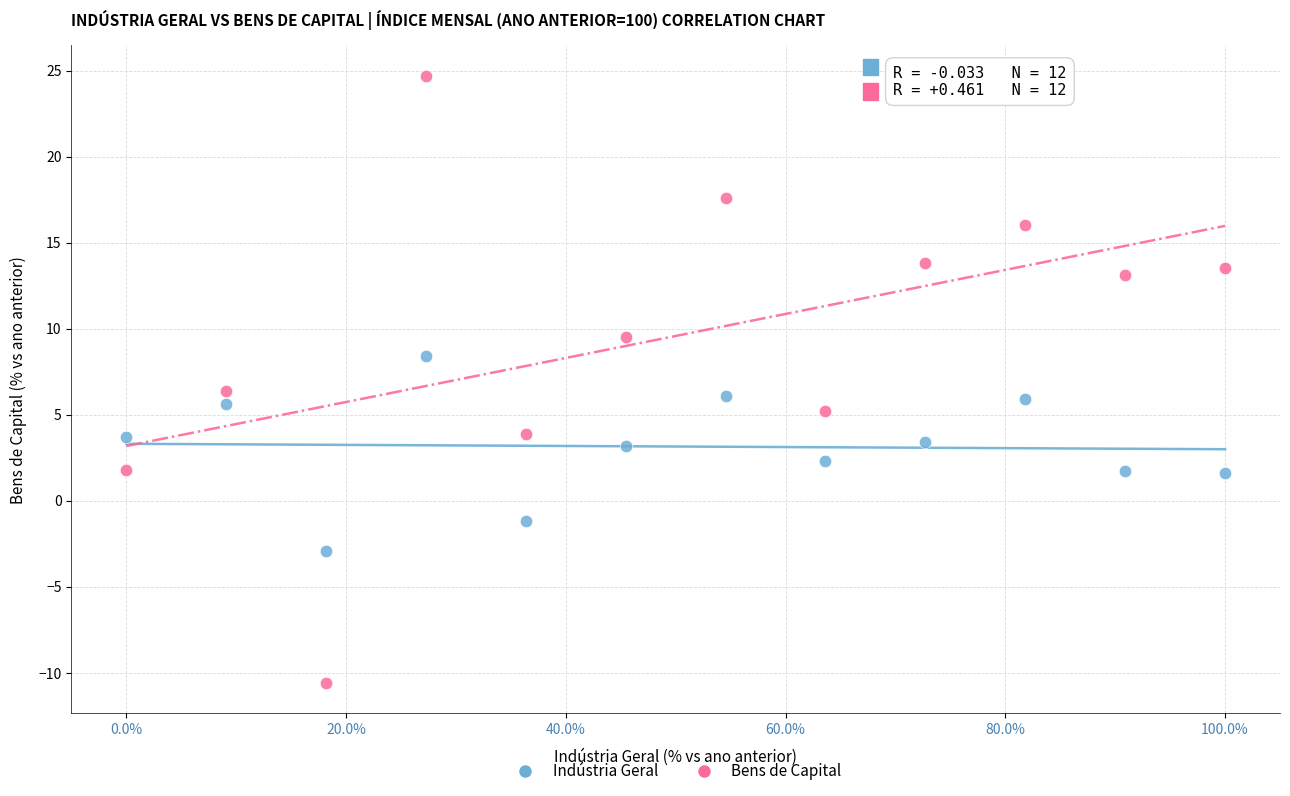

Which series contains the lowest Y value?

Bens de Capital